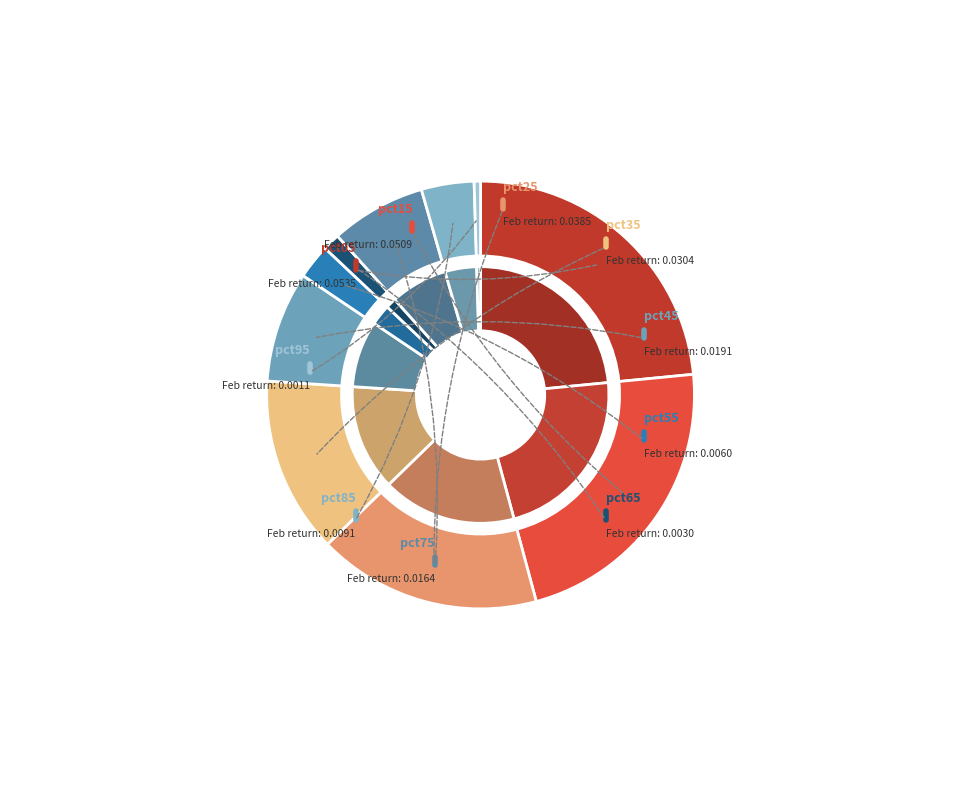

Is there any slice that represents more than half of the pie?

No